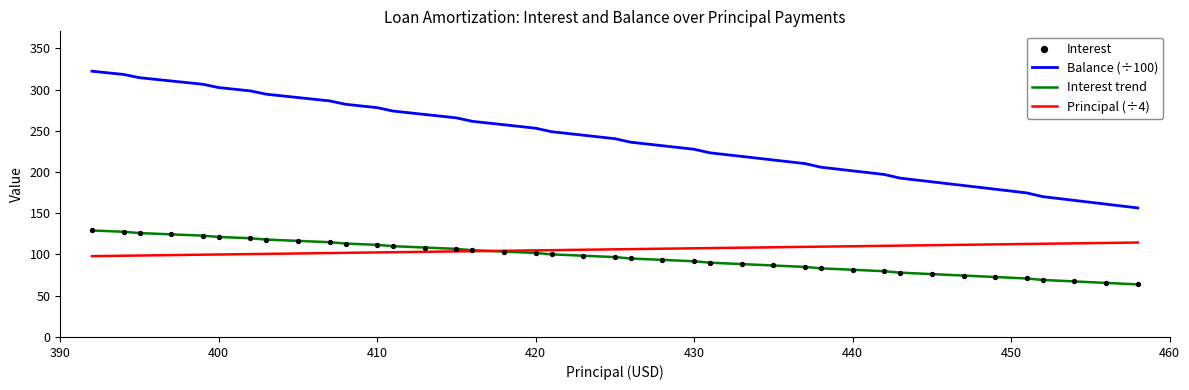

Which series has the largest total across all categories?

Balance (÷100)